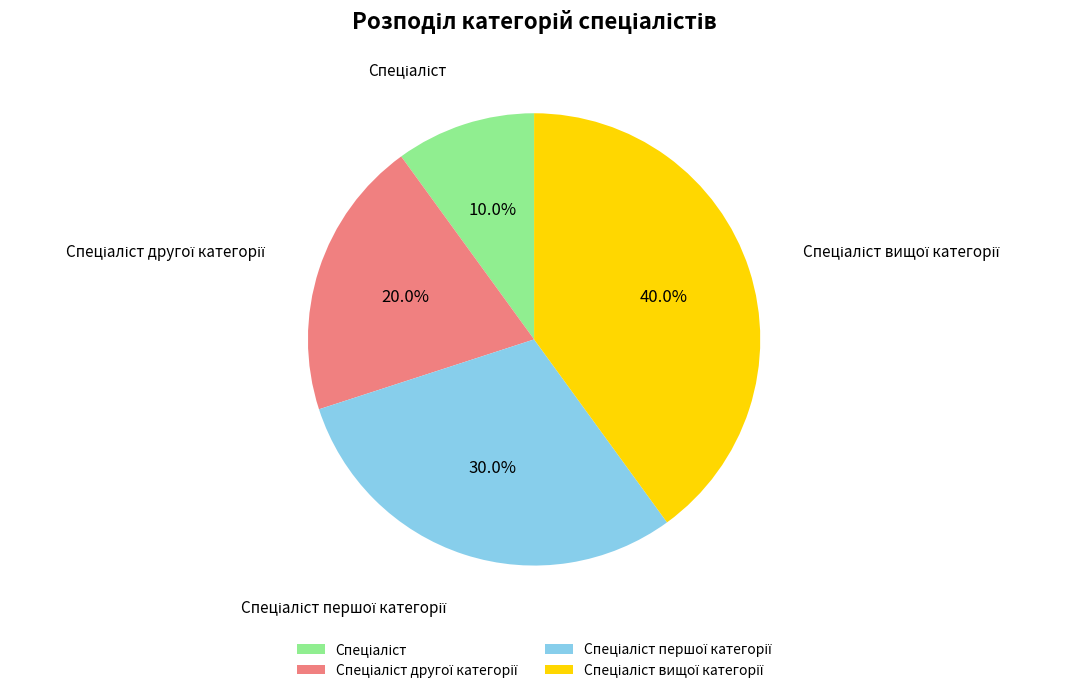

Is there any slice that represents more than half of the pie?

No